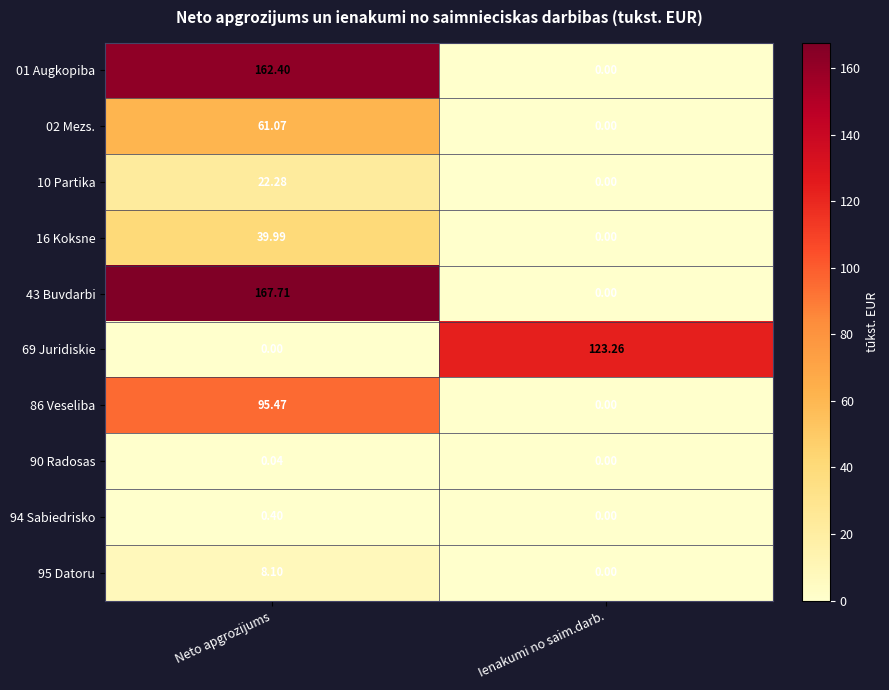

How many values in the 16 Koksne series exceed 39?

1